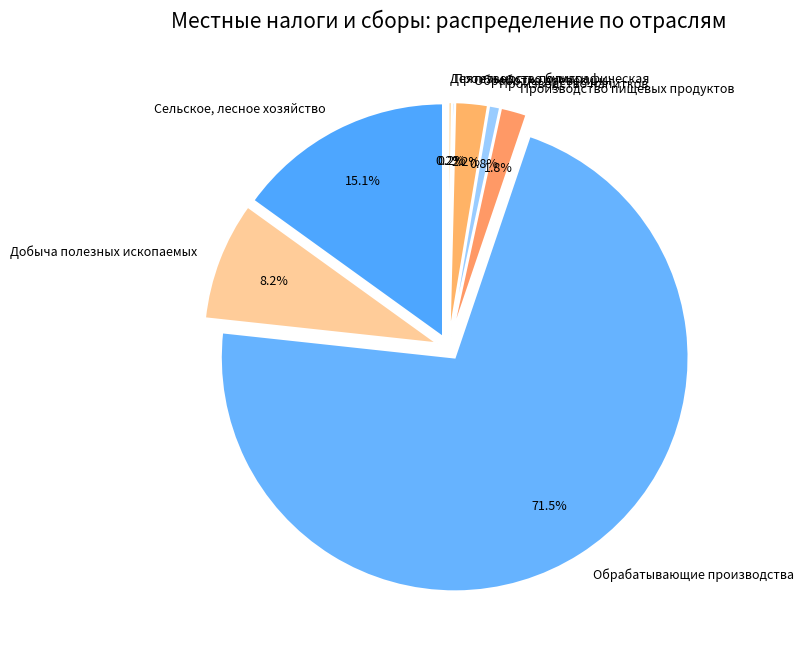

To the nearest percent, what is the average slice percentage?

12%